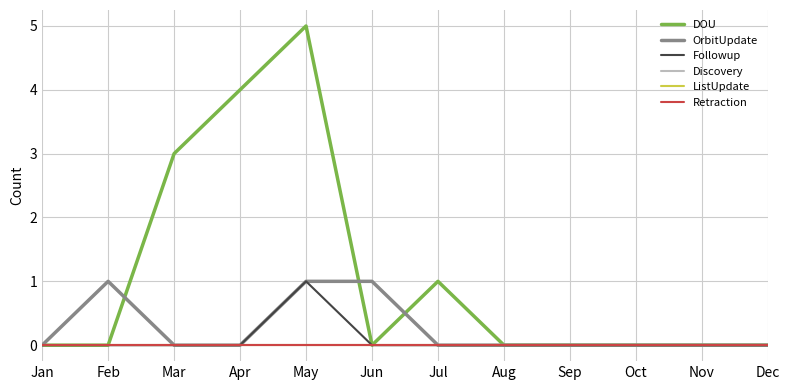

In DOU, how many points are lower than both neighbors (excluding endpoints)?

1